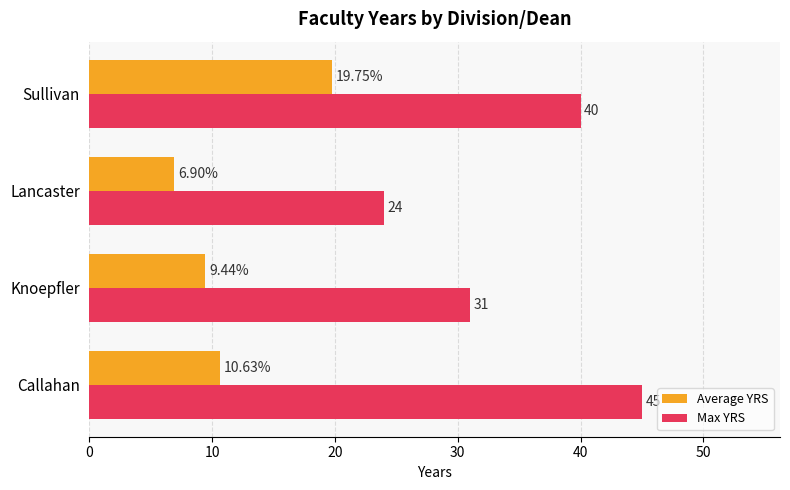

Which series has the widest spread of values?

Max YRS